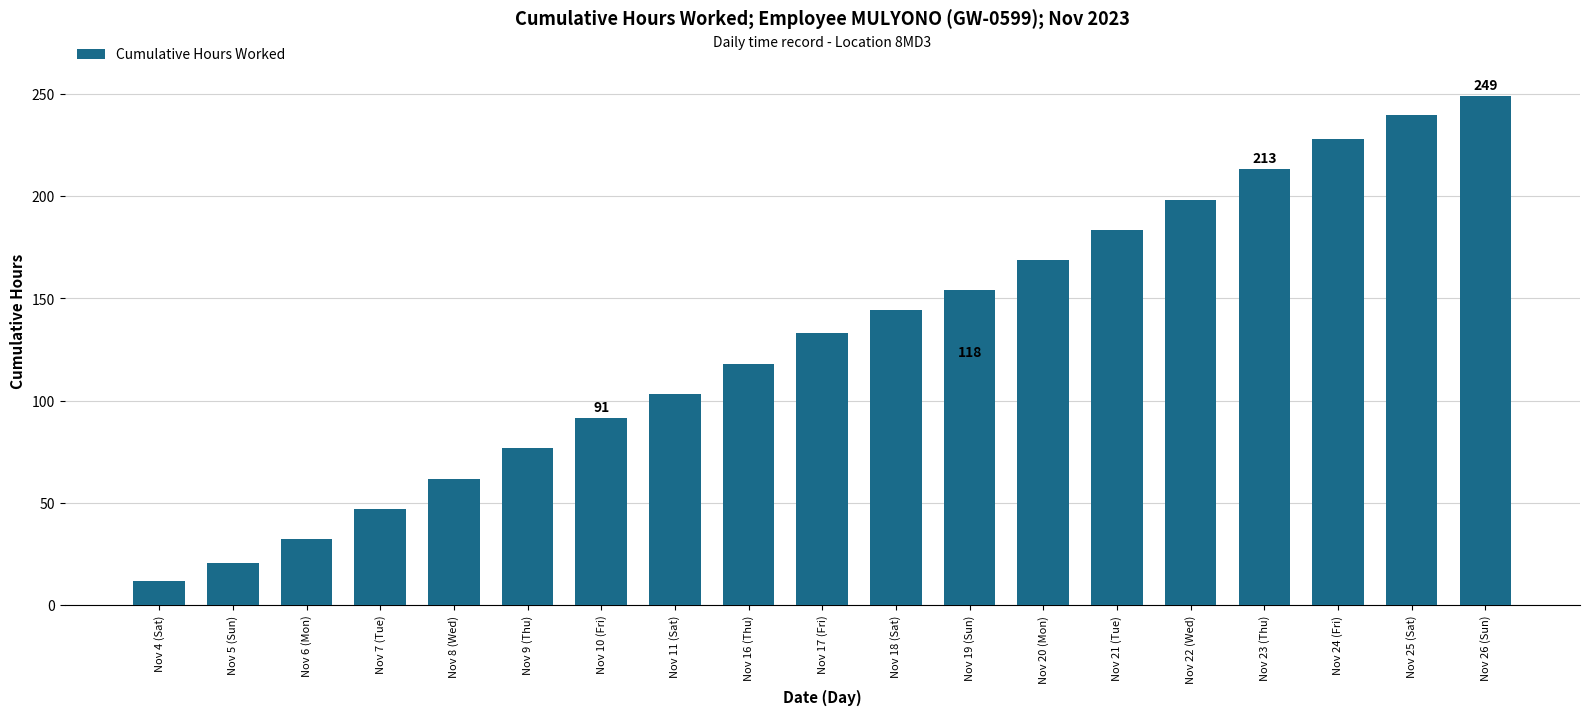

Where is the data nearest to the value 130?

Nov 17 (Fri)